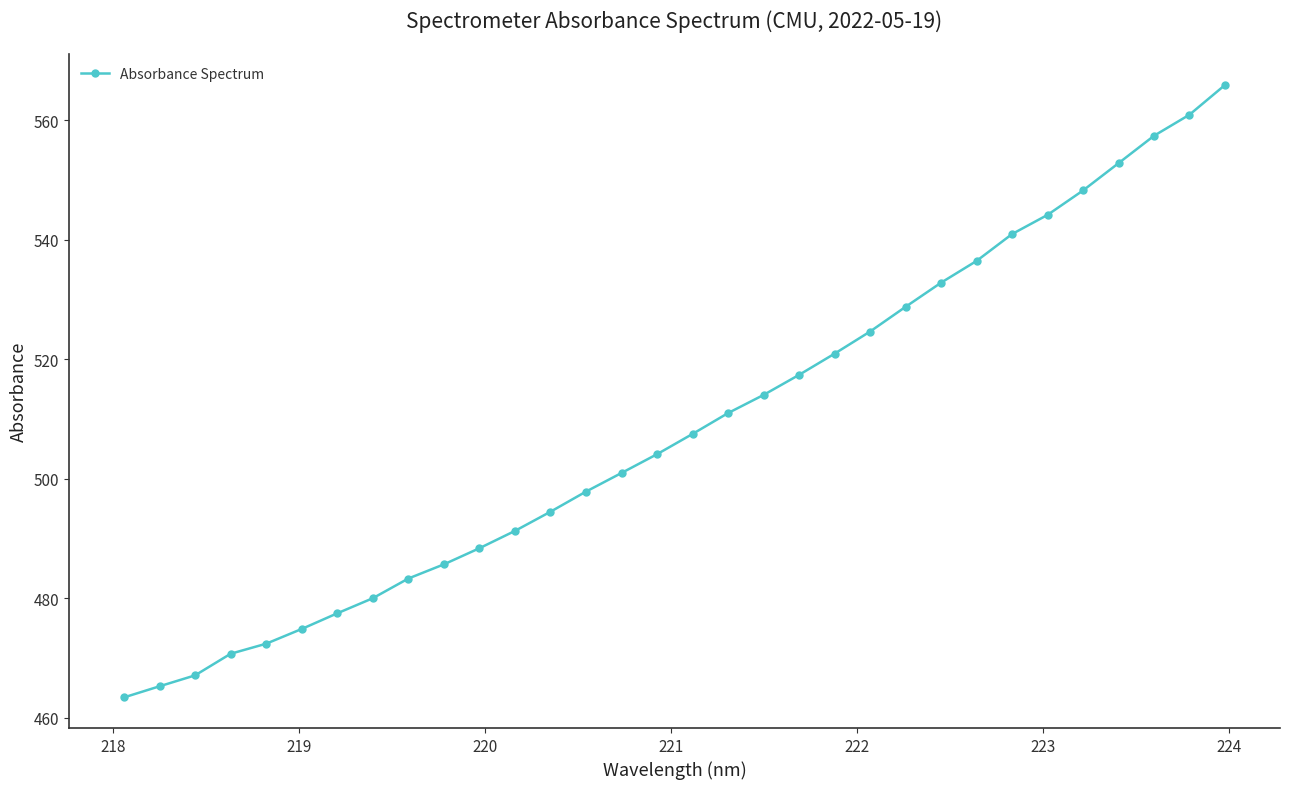

What is the value of the 2nd point from the left?

465.2